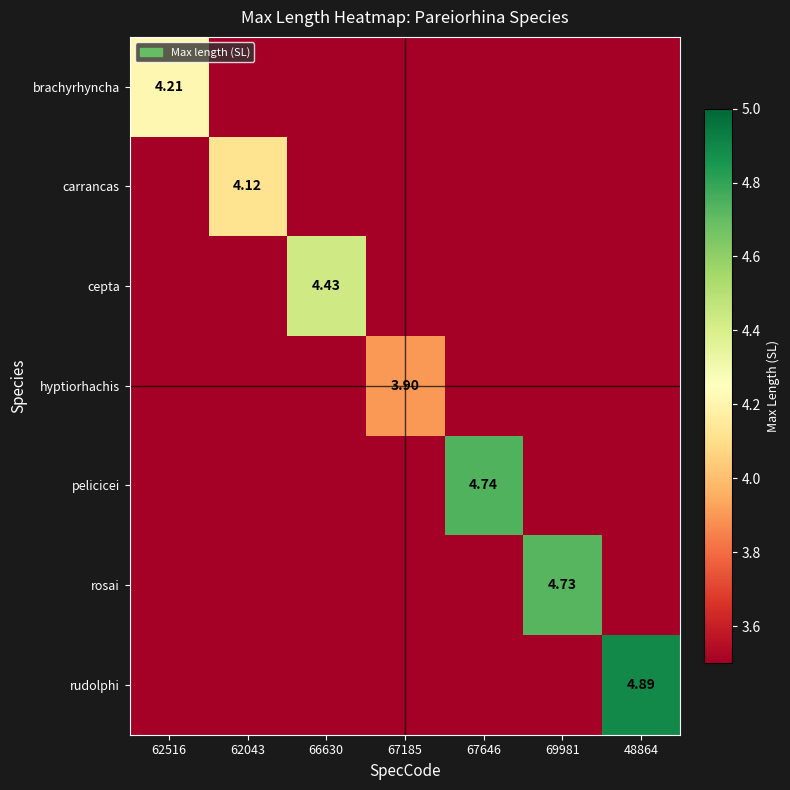

At which category does the chart reach its peak across all series?

48864